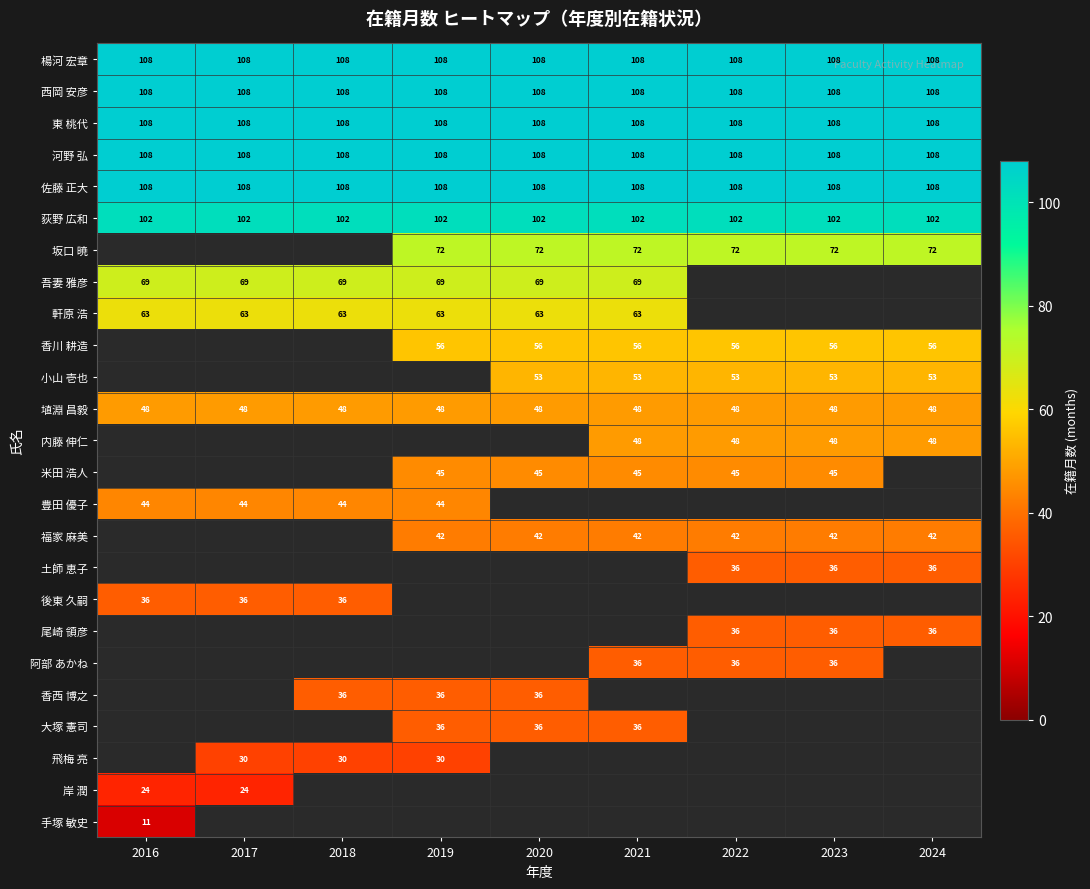

What is the average value of the 西岡 安彦 series?

108